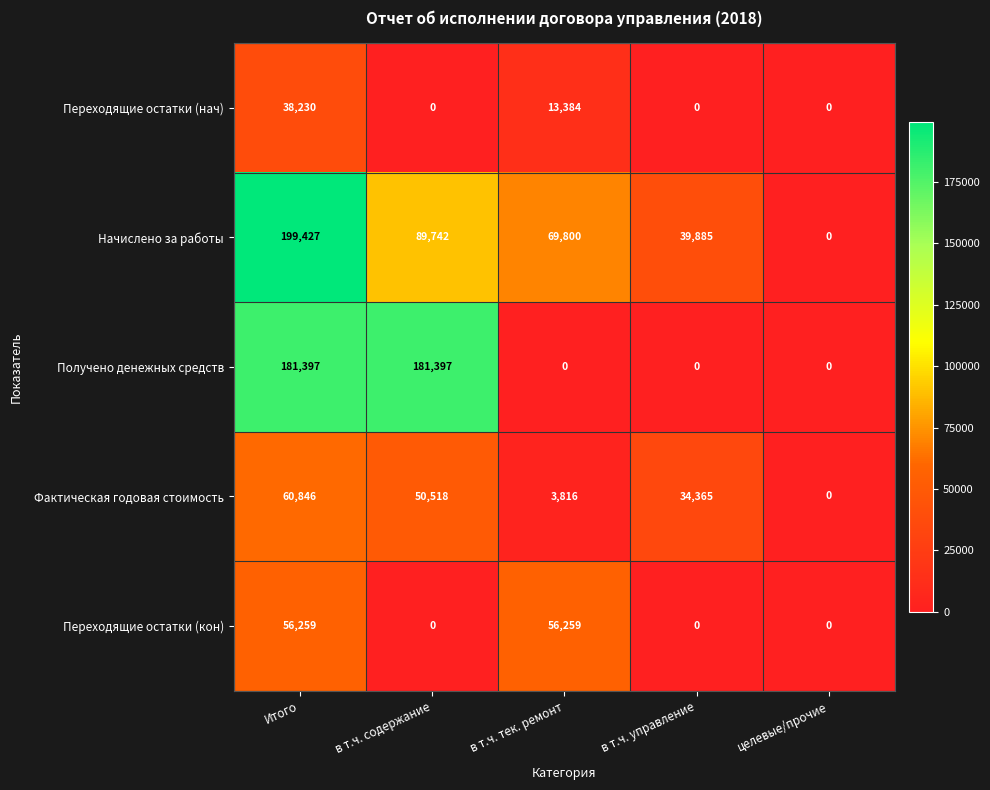

List the labels in order of Начислено за работы value, largest first.

Итого, в т.ч. содержание, в т.ч. тек. ремонт, в т.ч. управление, целевые/прочие